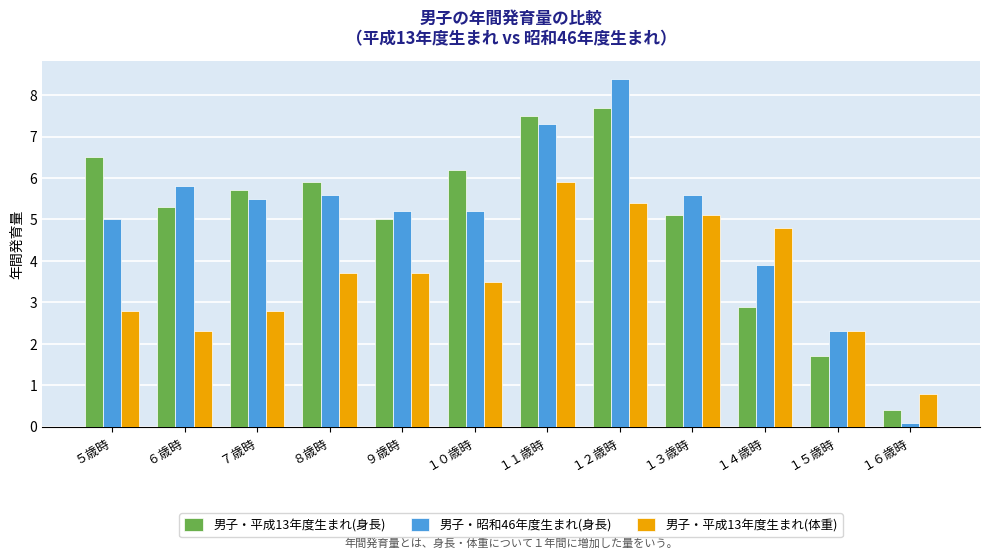

Does the chart contain stacked bars?

No